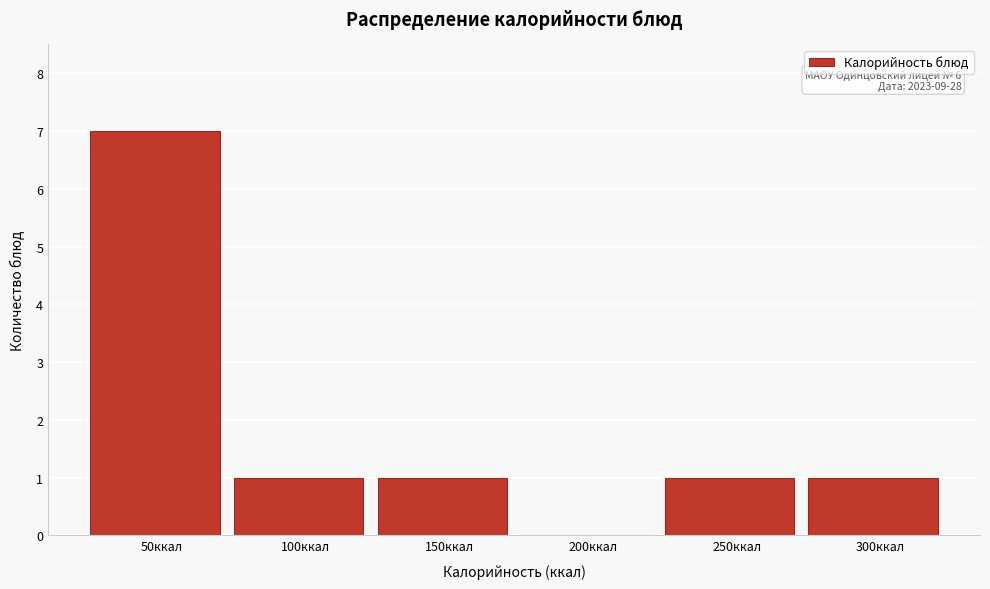

Reading left to right, list all the values displayed in this chart.

50ккал=7	100ккал=1	150ккал=1	200ккал=0	250ккал=1	300ккал=1